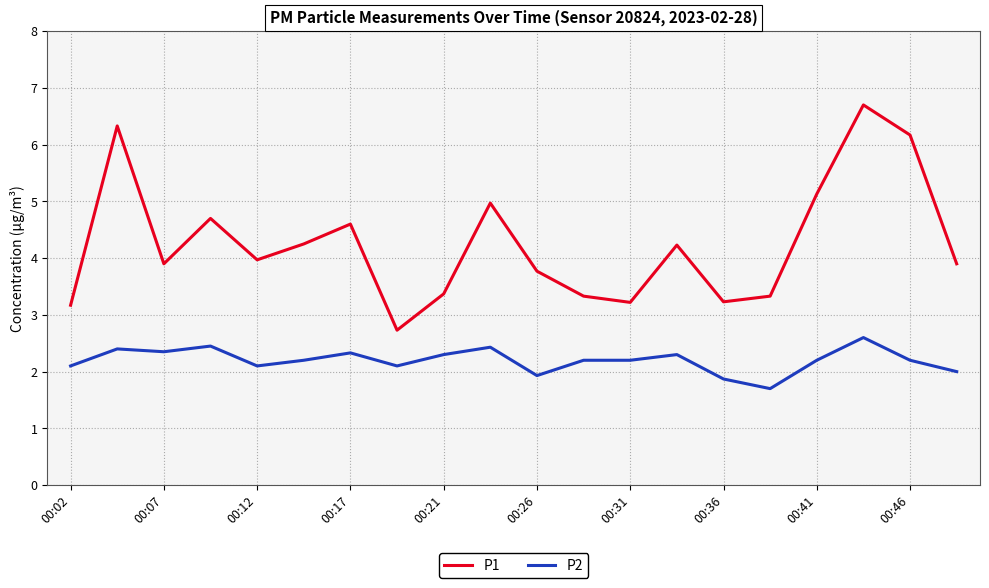

What is the greatest value displayed?

6.7